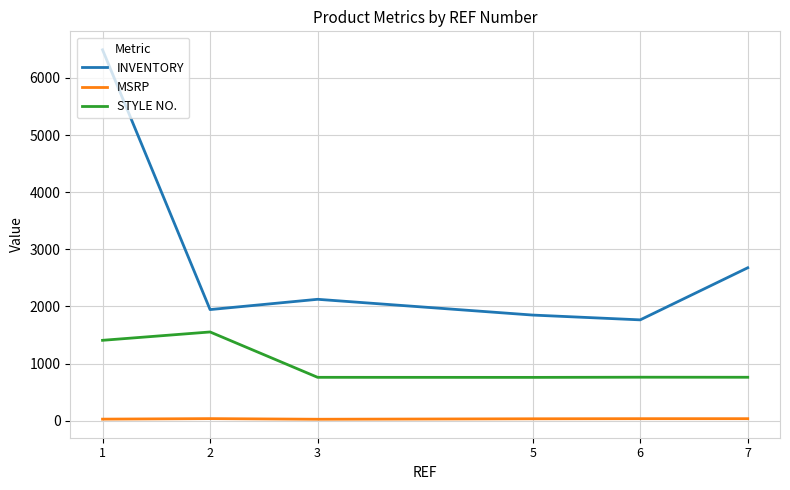

What are all the series names shown in the legend?

INVENTORY, MSRP, STYLE NO.